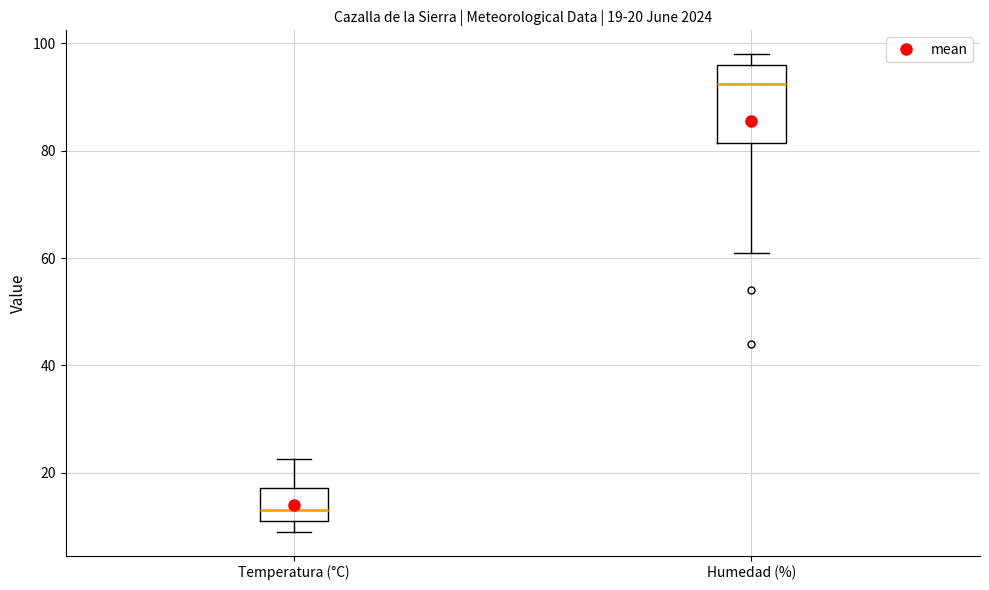

Which box's median line is the lowest?

Temperatura (°C)